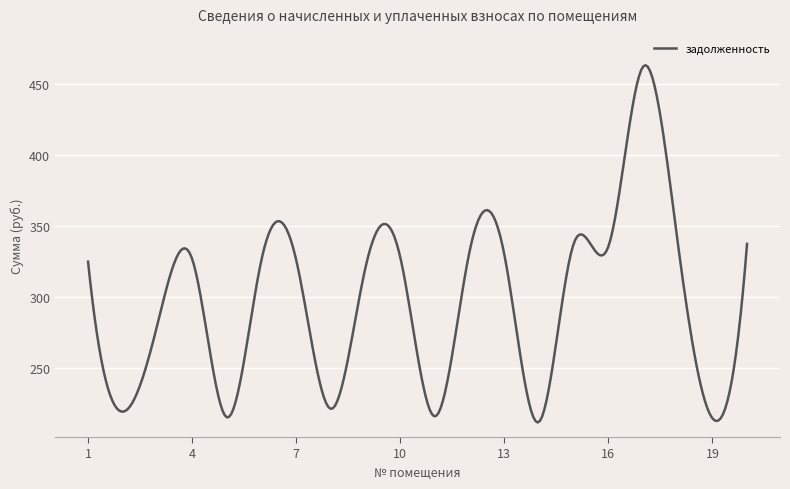

What is the difference between the maximum and minimum values?

251.5